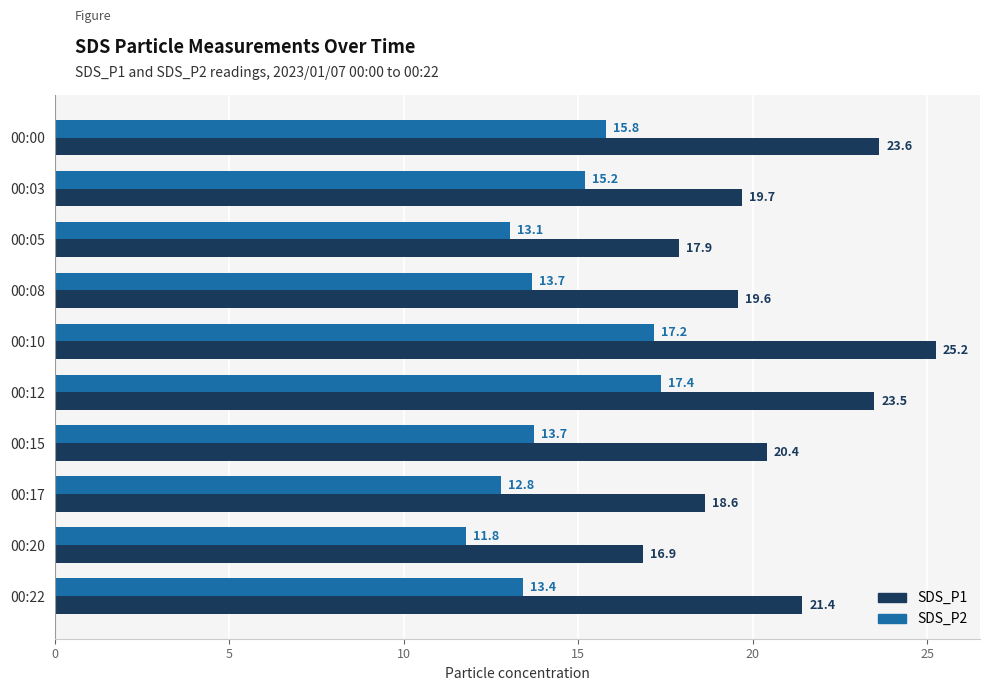

The SDS_P1 series shows 16.9 at 00:20. True or false?

True